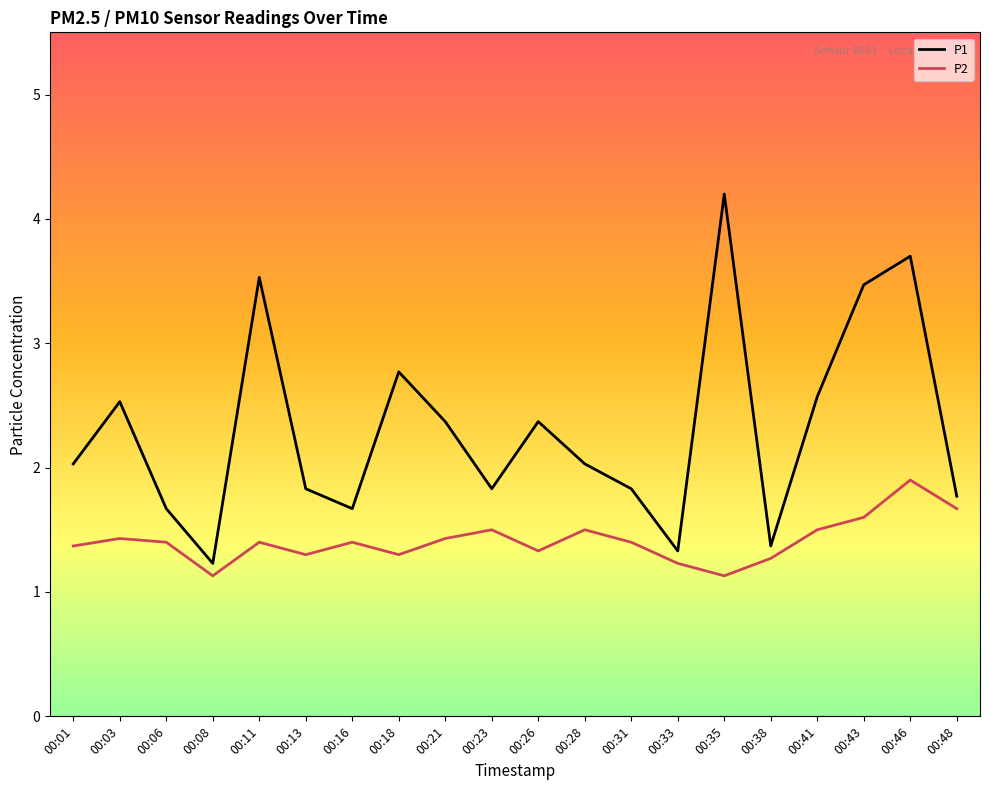

What is the difference between the maximum and minimum values in the P1 series?

3.0